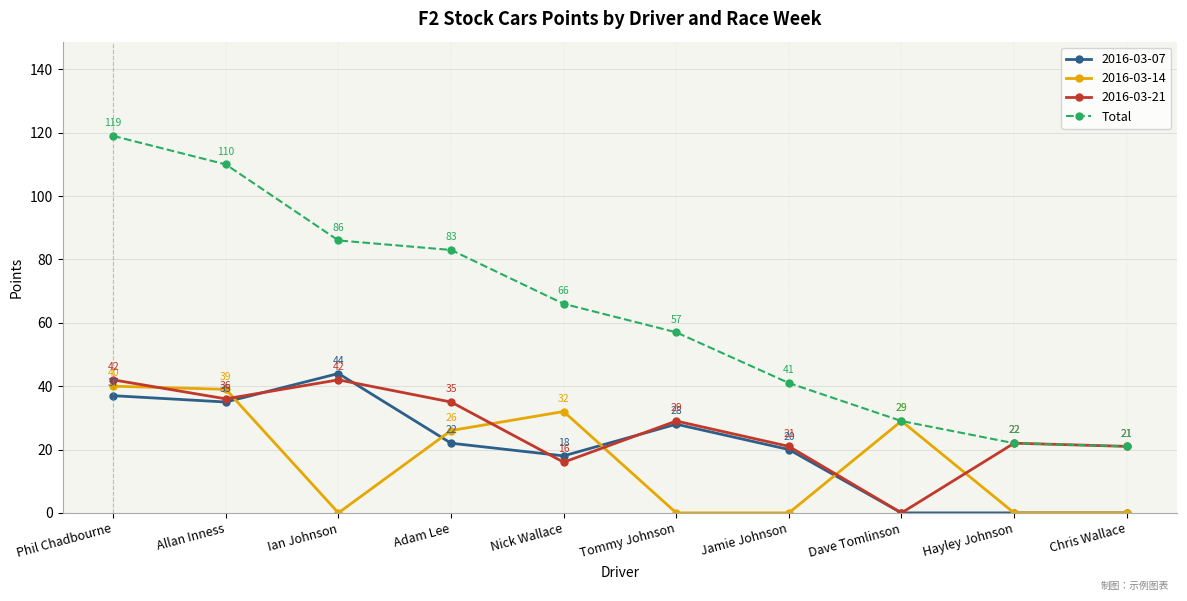

What is the value of the 2016-03-21 point at the 10th from the left?

21